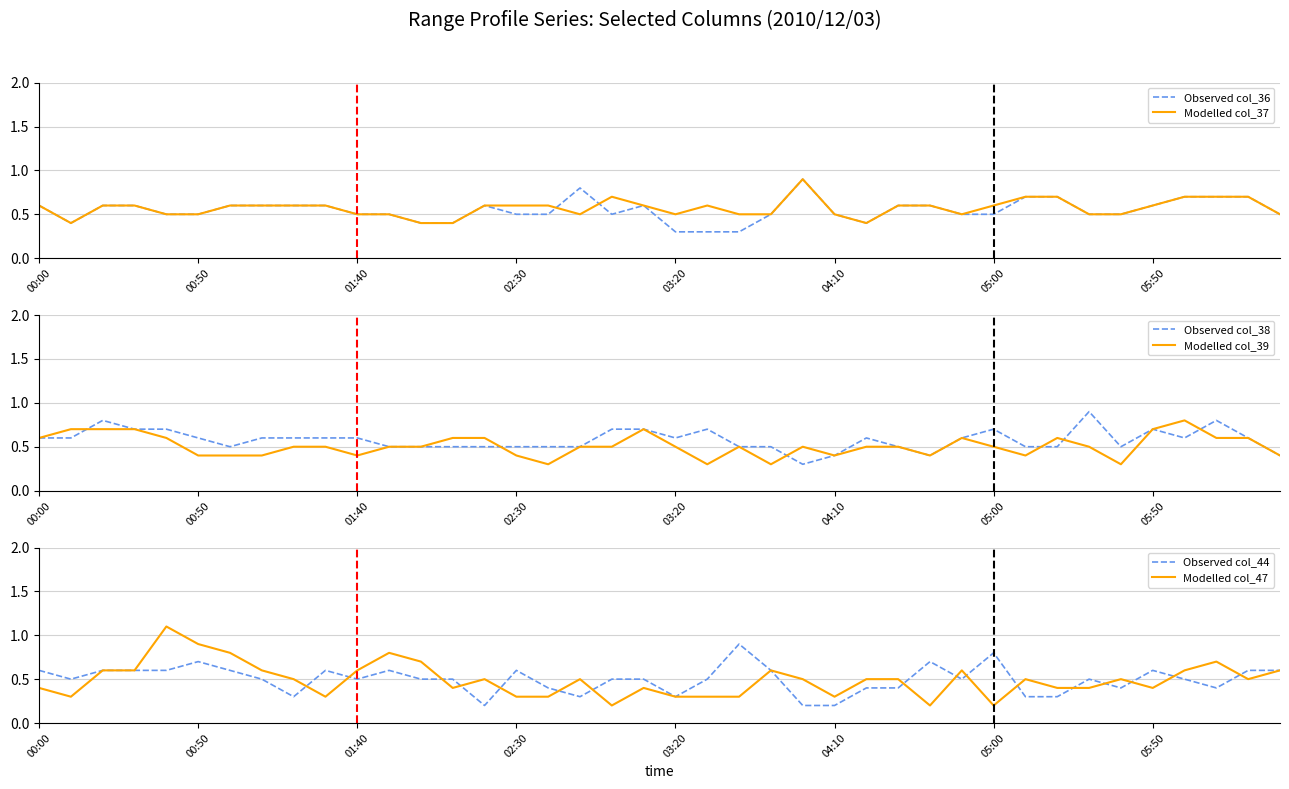

Is it true that Observed col_36 equals 0.3 at 03:20?

True